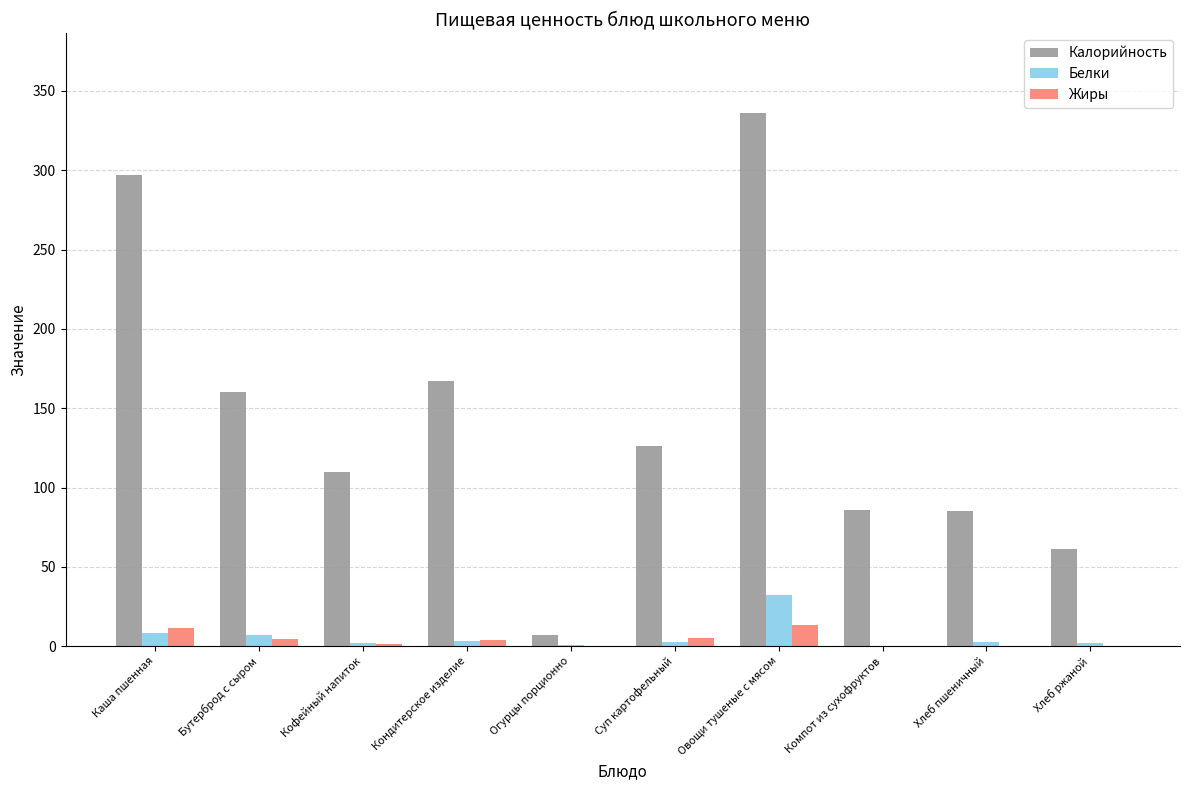

What is the total value across all series at Огурцы порционно?

7.5